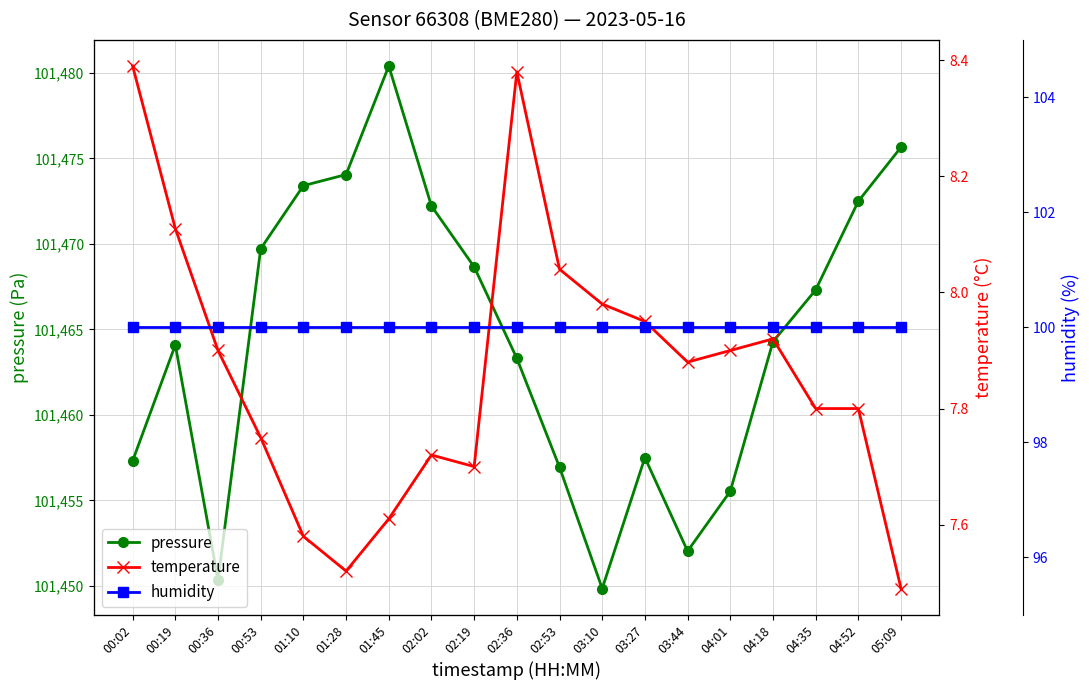

What is the spread (max minus min) of values at 00:02?

101448.9